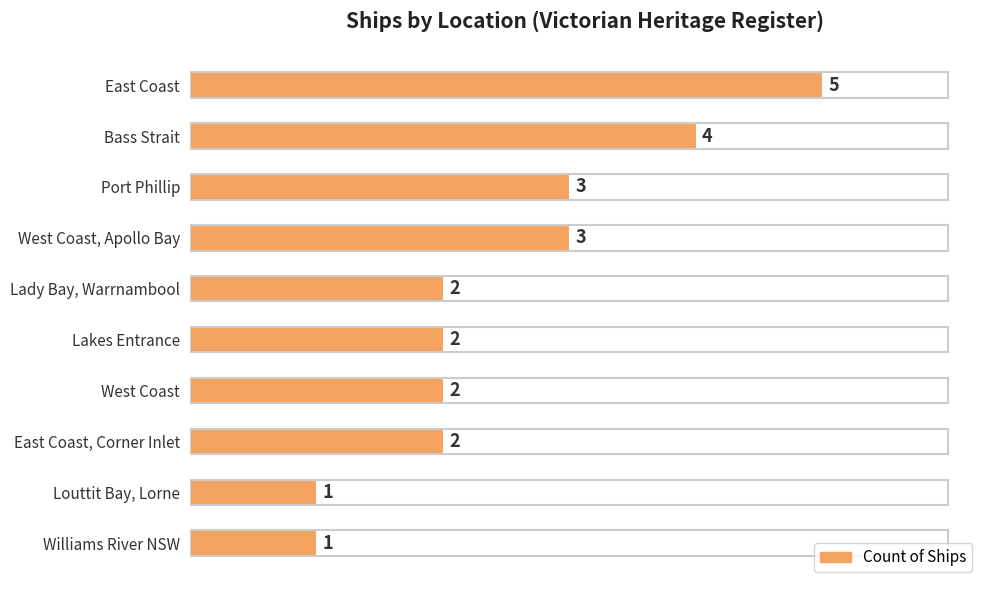

What is the difference between the second highest and minimum values?

3